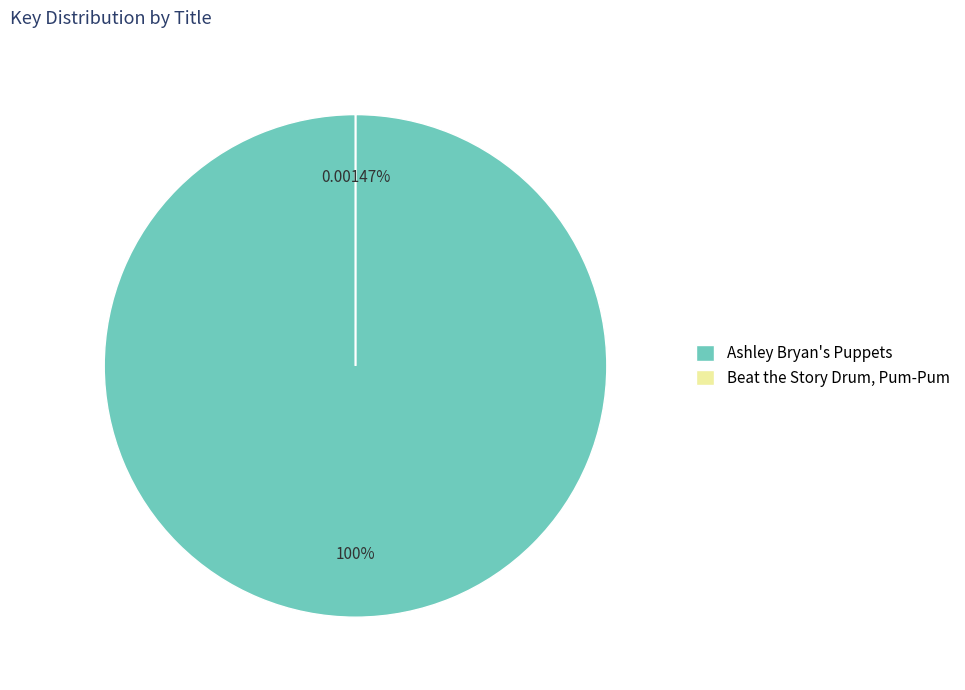

How many segments does this pie chart have?

2